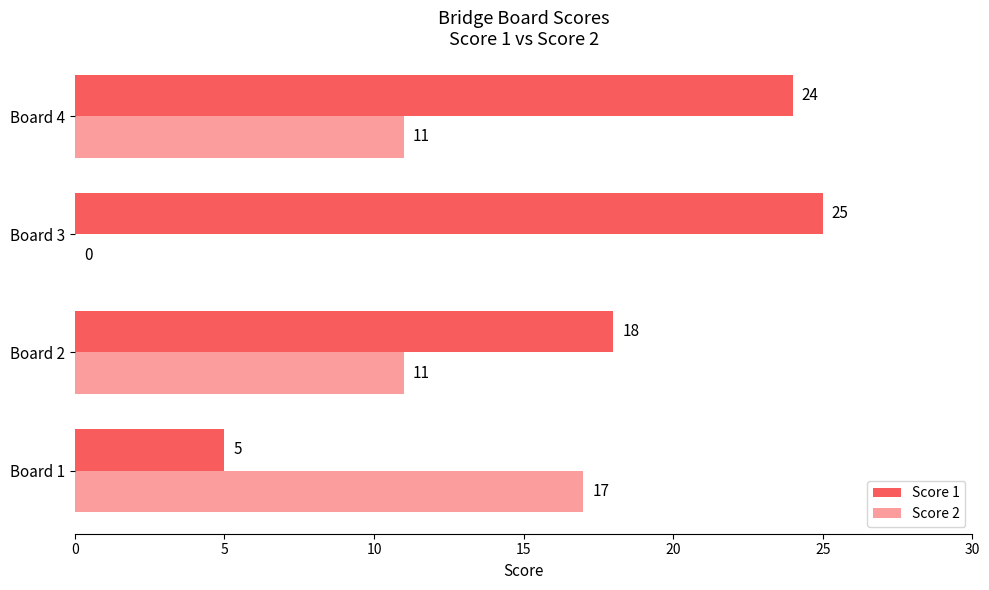

Rank the series by their maximum value, from highest to lowest.

Score 1, Score 2